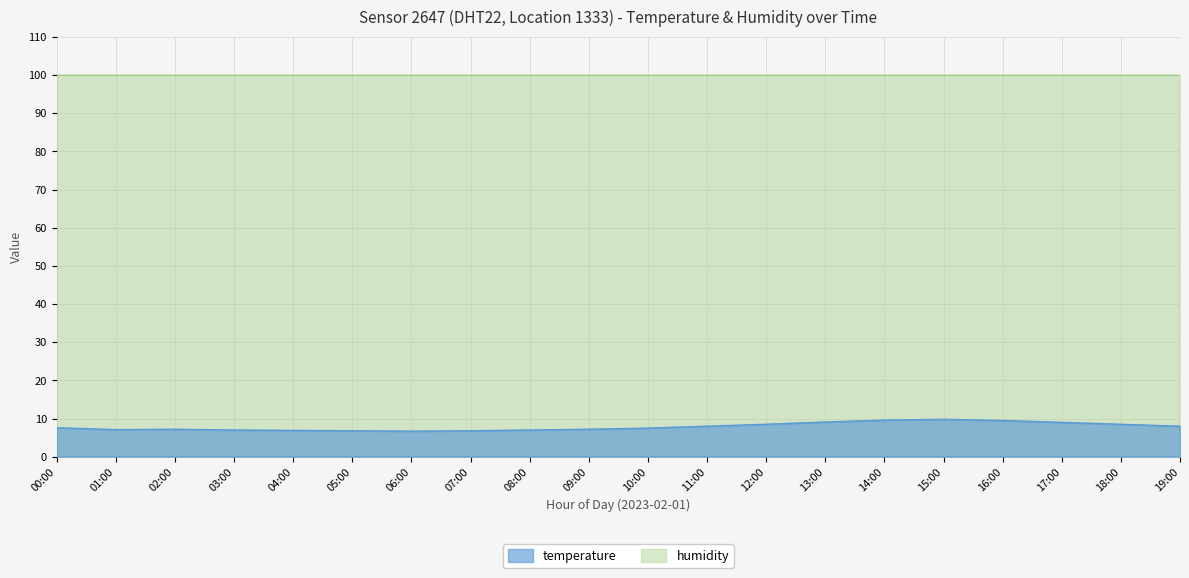

Where is the first local maximum?

02:00